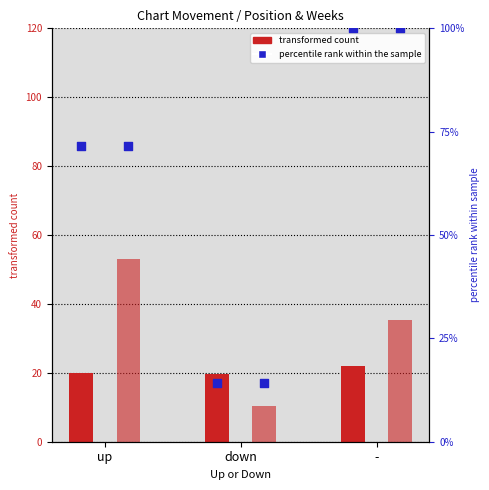

Which series contains the highest Y value?

percentile rank within the sample